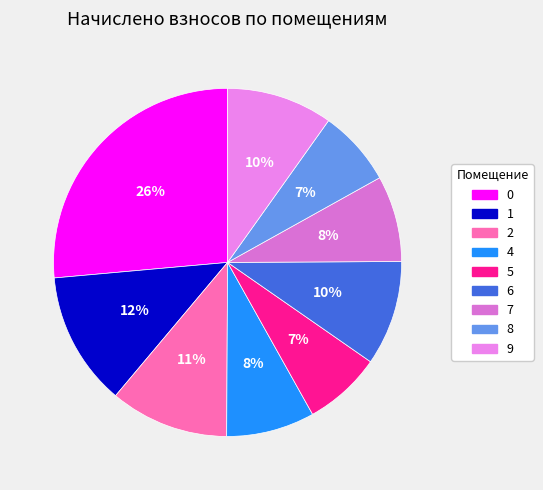

Is it true that 5 is 7% of the pie?

True